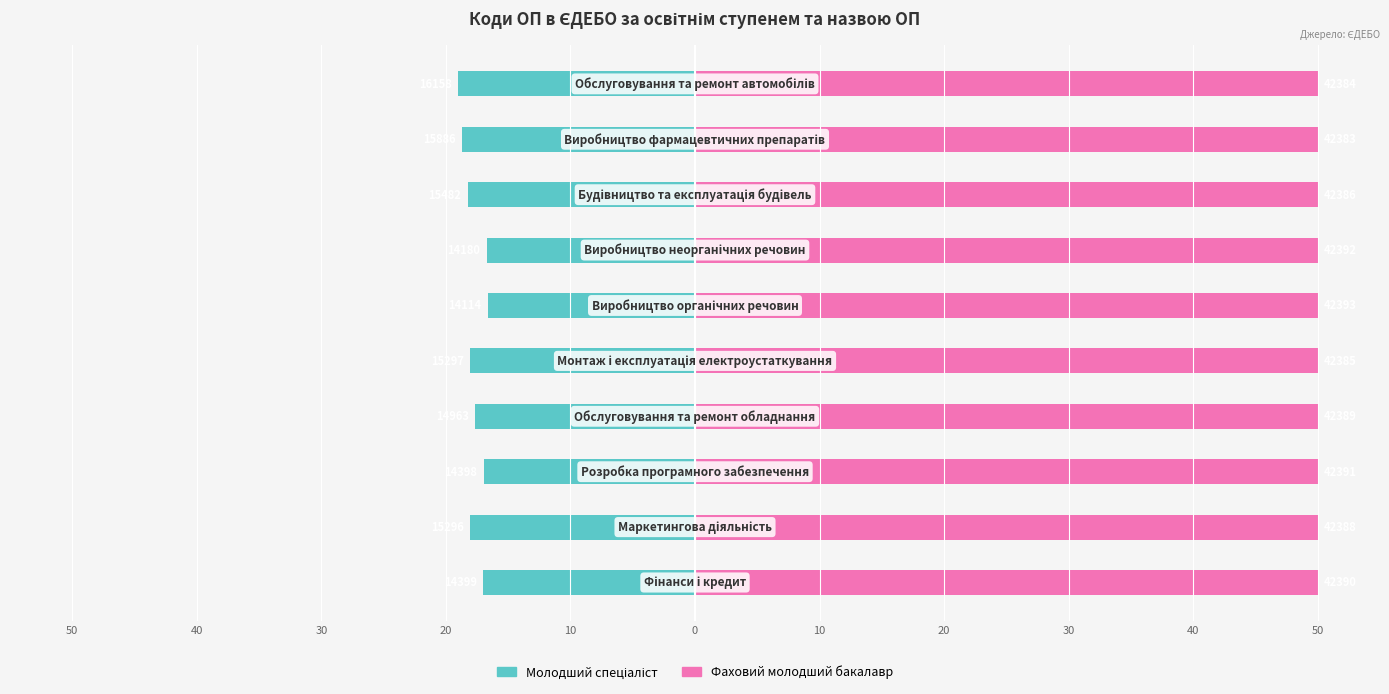

How many distinct data groups are displayed?

2